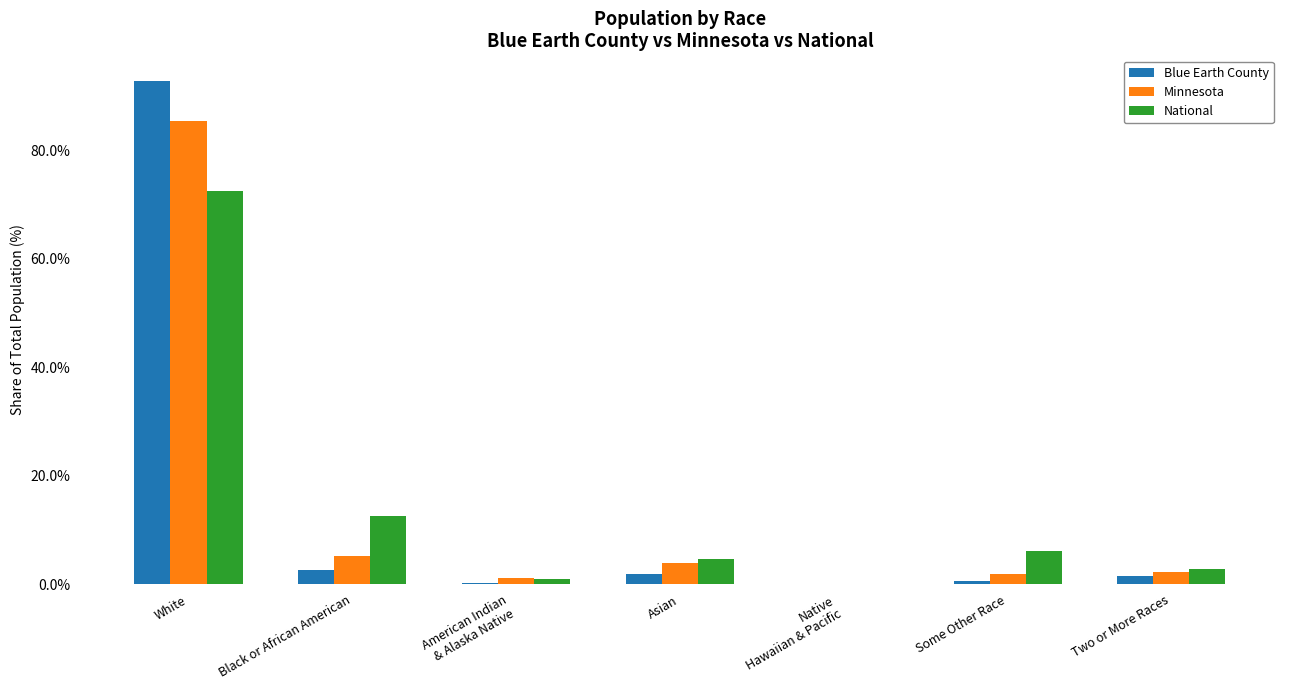

Between Black or African American and Two or More Races, which series saw the biggest shift?

National